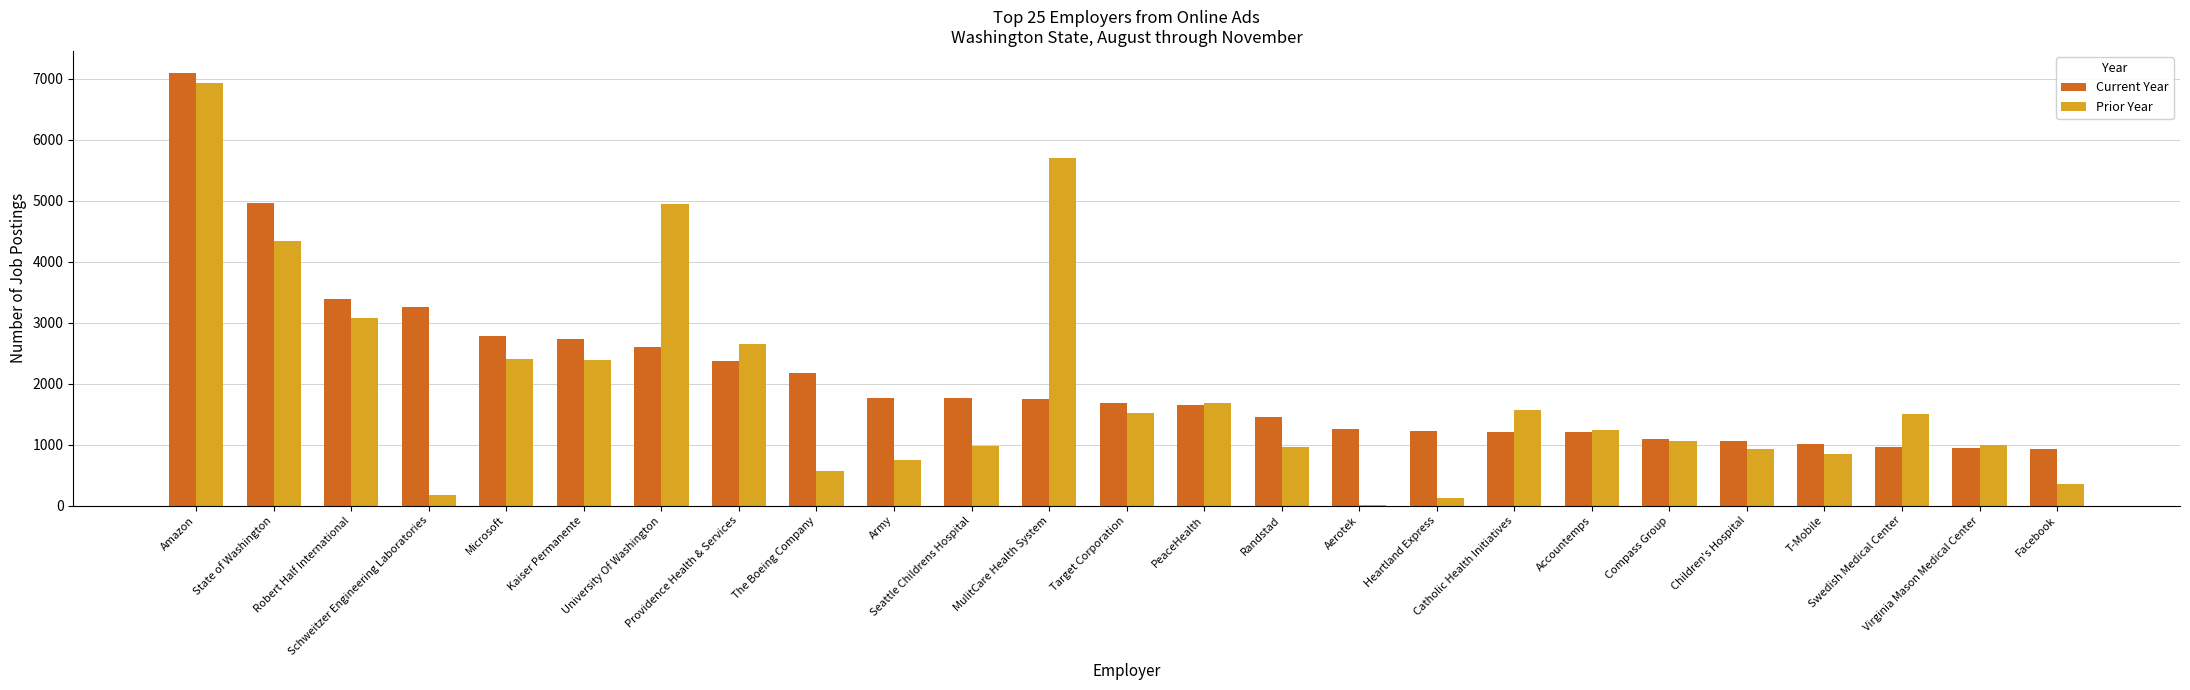

What is the highest value of the Current Year series?

7103